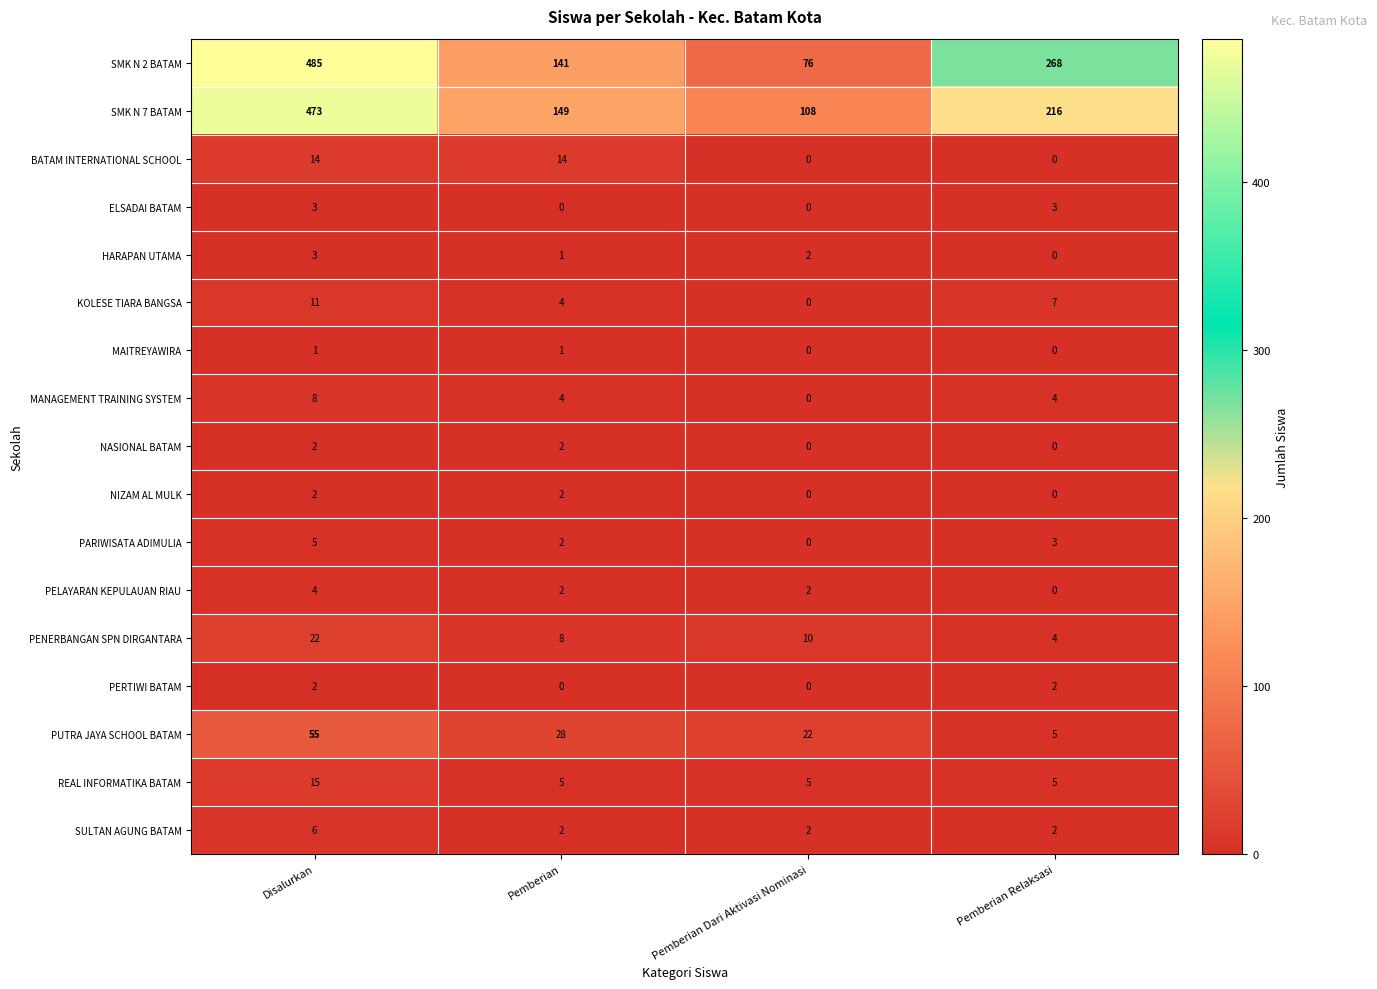

Which series has the largest range (max minus min)?

SMK N 2 BATAM